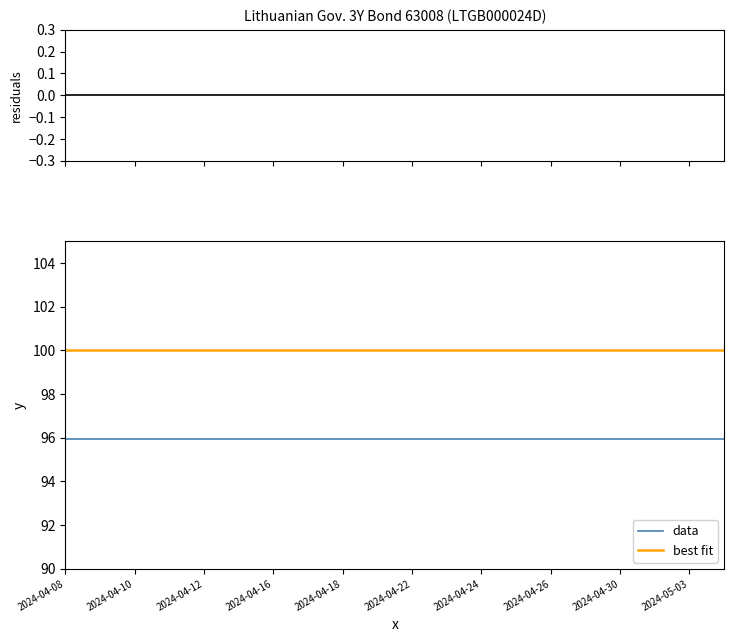

The data series shows 48.2 at 2024-04-08. True or false?

False